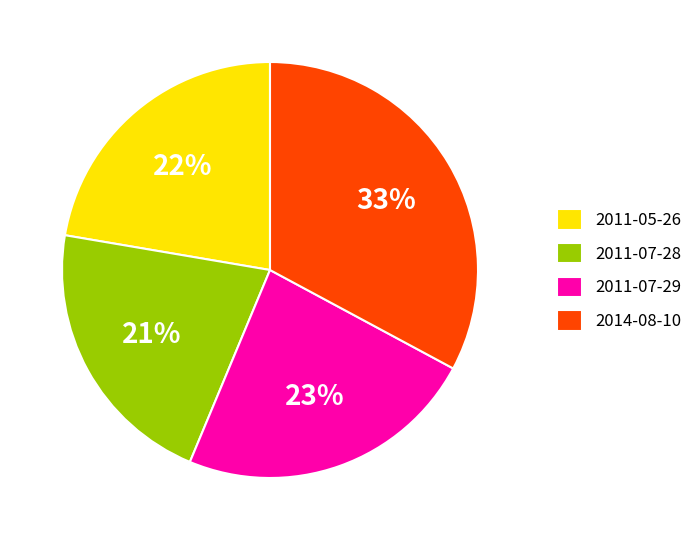

To the nearest percent, what portion does 2011-07-29 represent?

23%